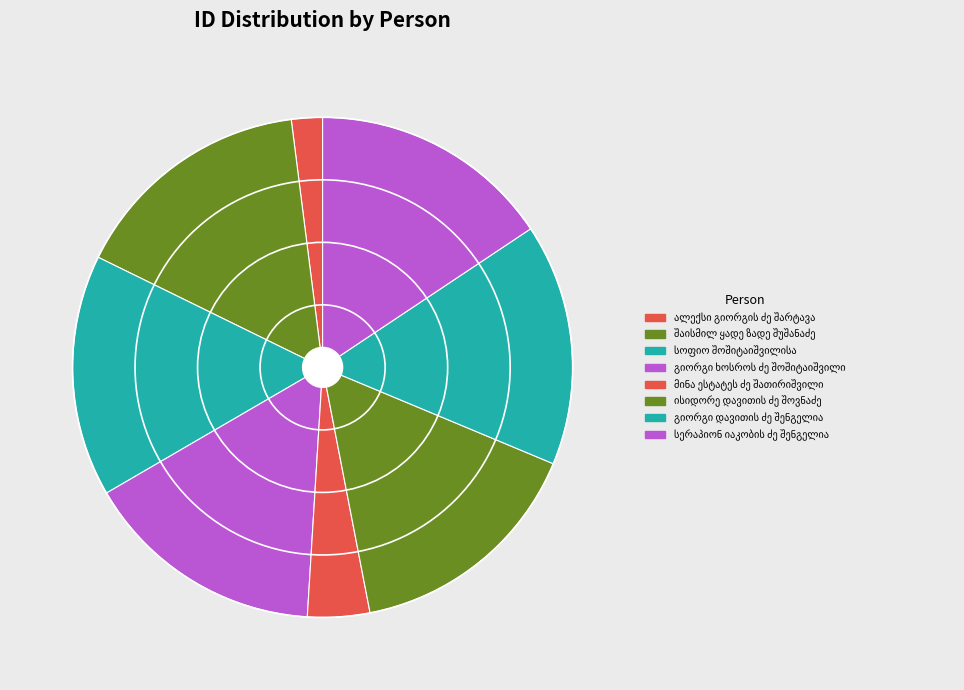

To the nearest percent, what portion does მინა ესტატეს ძე შათირიშვილი represent?

4%